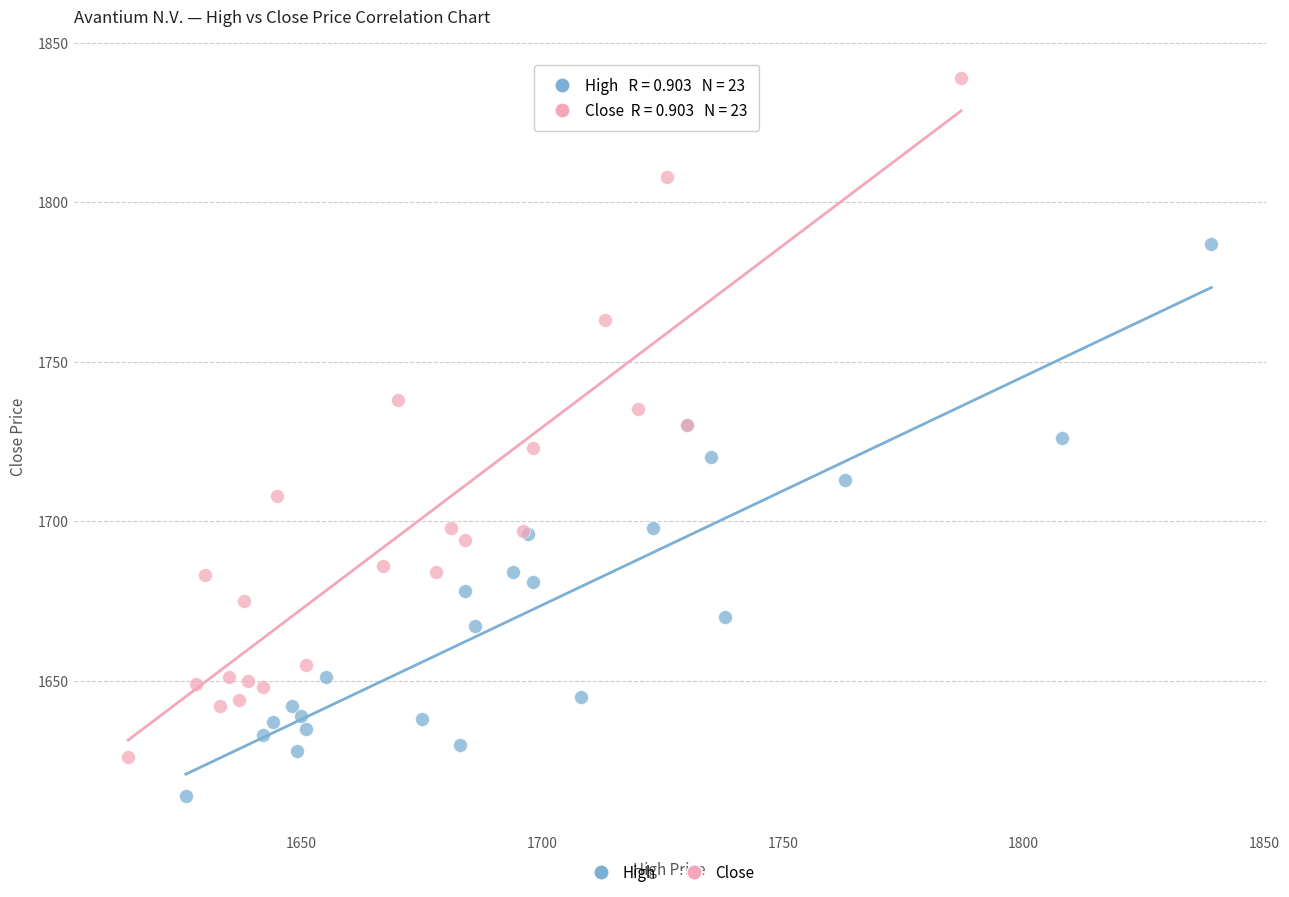

What are all the series names shown in the legend?

High, Close